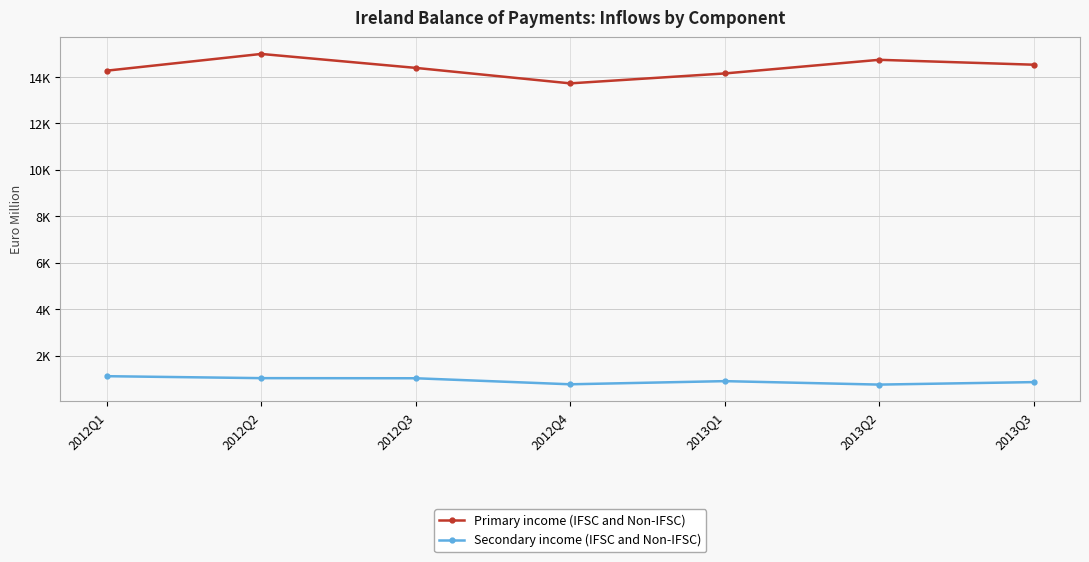

At which label does Secondary income (IFSC and Non-IFSC) first exceed 897?

2012Q1